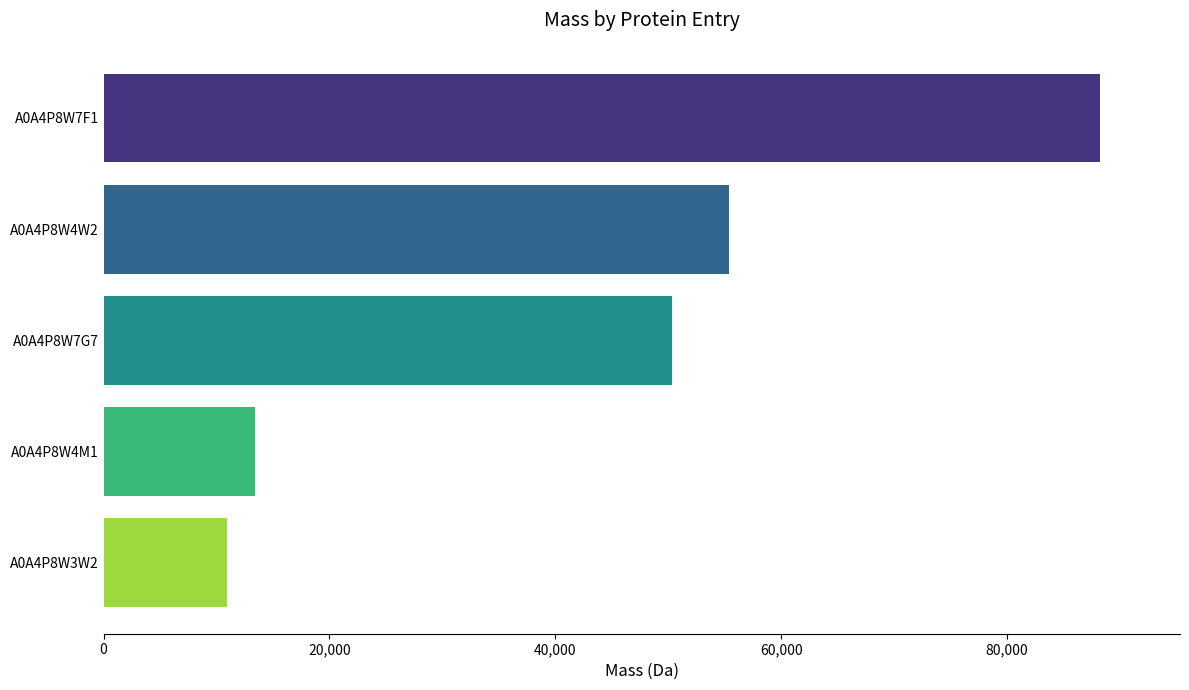

List the labels in order of value, largest first.

A0A4P8W7F1, A0A4P8W4W2, A0A4P8W7G7, A0A4P8W4M1, A0A4P8W3W2